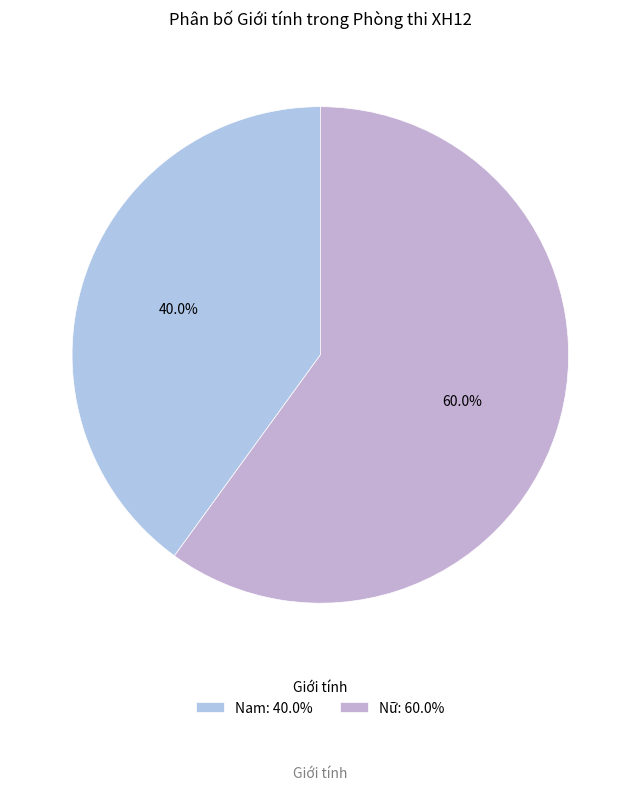

Do Nữ and Nam together represent more than half of the pie?

Yes